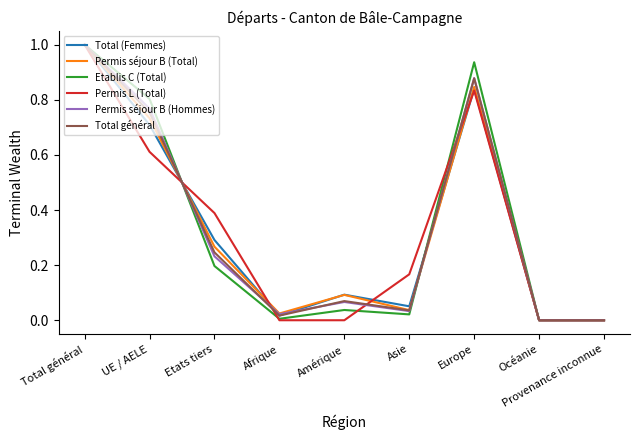

How many lines are shown in the chart?

6